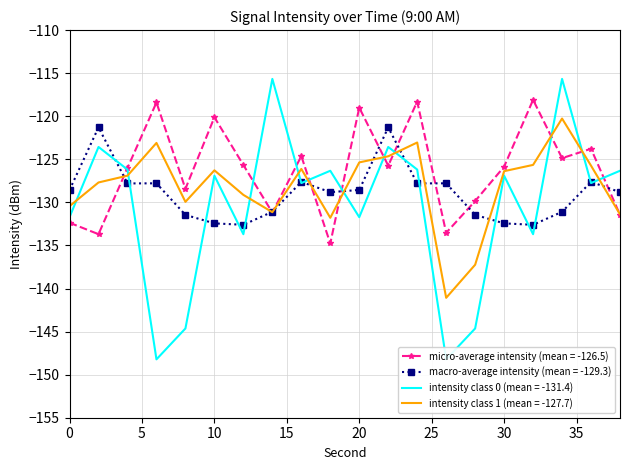

List the labels in order of min00_tail value, smallest first.

6, 26, 8, 28, 12, 32, 0, 20, 16, 36, 10, 30, 18, 38, 4, 24, 2, 22, 14, 34